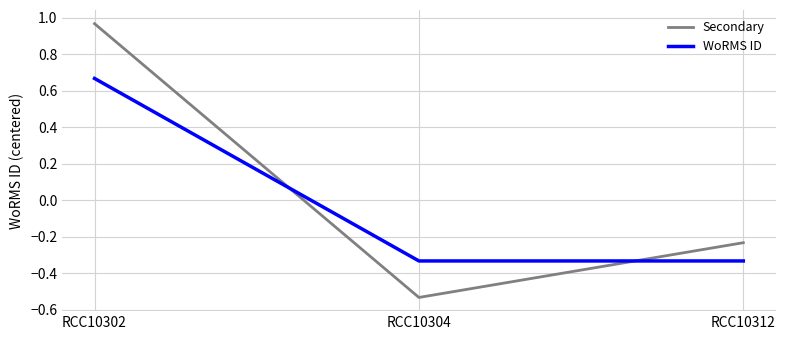

Which series has the largest range (max minus min)?

Secondary